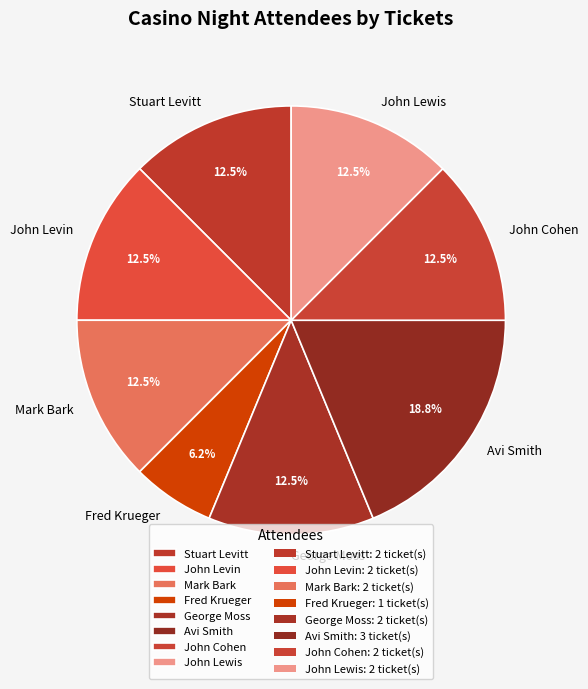

Is Mark Bark the majority of the pie?

No